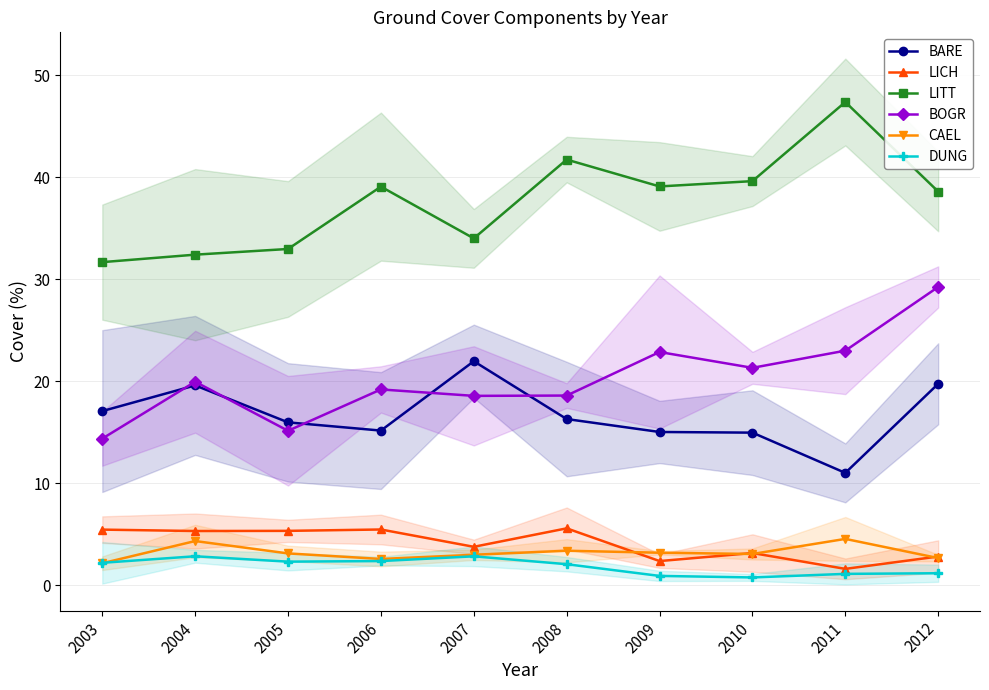

How many categories are shown in the chart?

10